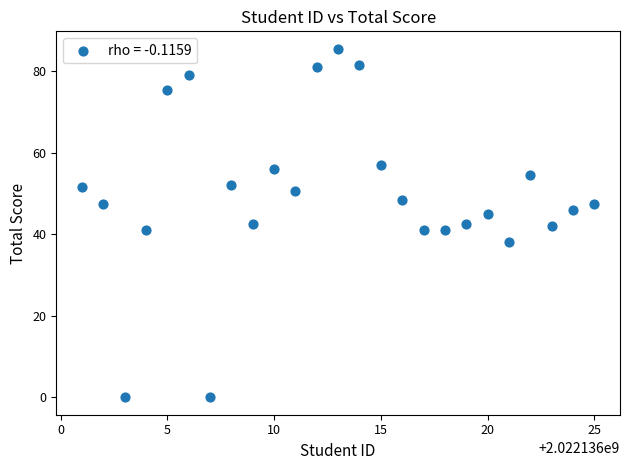

What is the range of Y values (max minus min)?

85.5